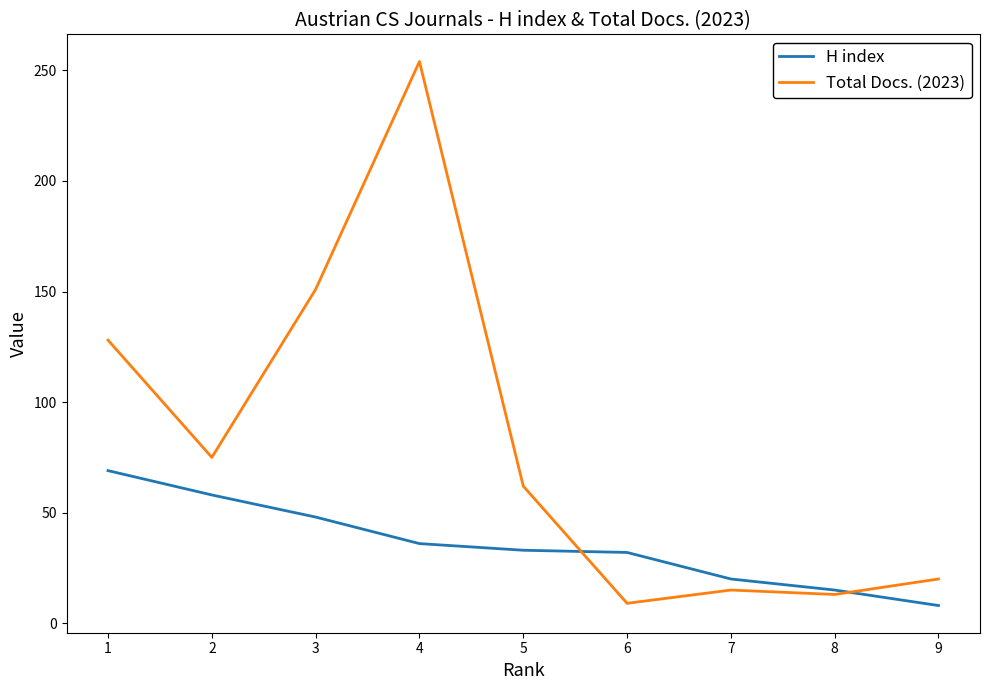

What is the difference between the highest and lowest values at 1?

59